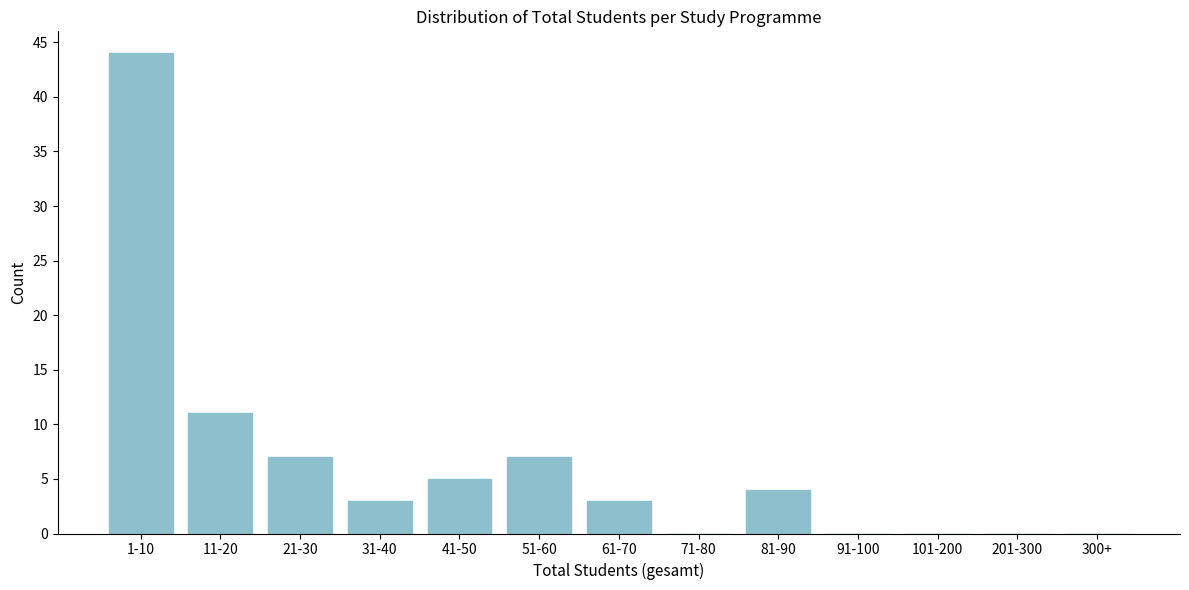

Reading left to right, list all the values displayed in this chart.

1-10=44	11-20=11	21-30=7	31-40=3	41-50=5	51-60=7	61-70=3	71-80=0	81-90=4	91-100=0	101-200=0	201-300=0	300+=0